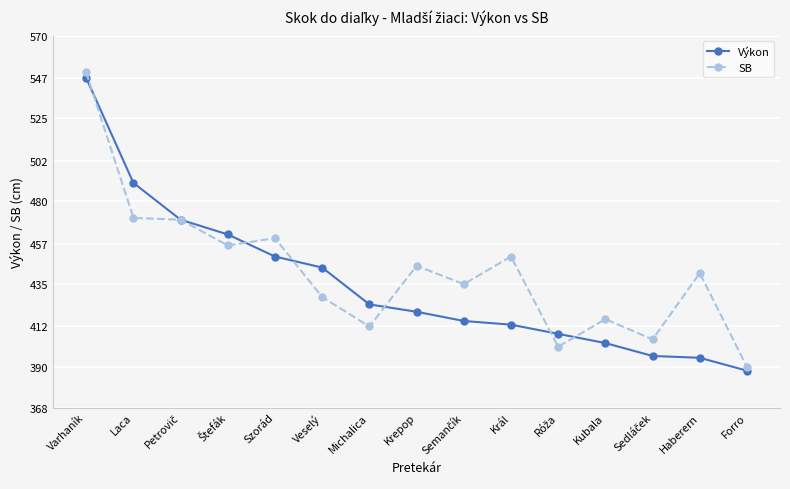

What is the greatest value displayed?

550